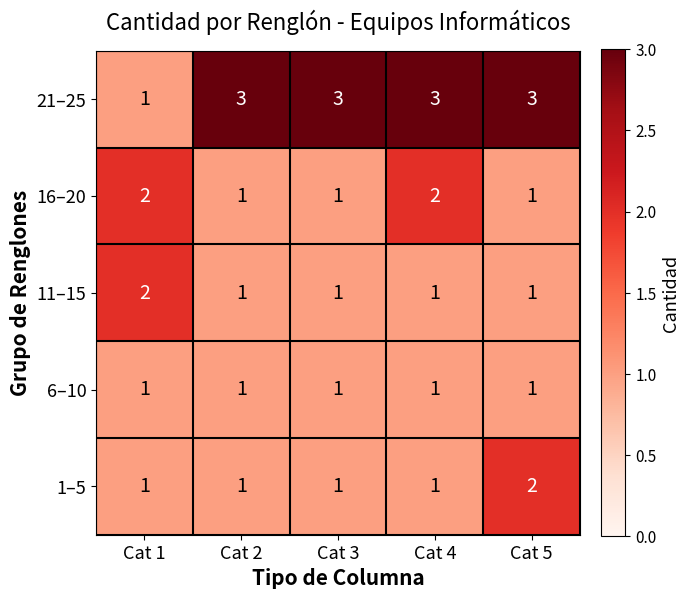

Count the number of data series in this chart.

5